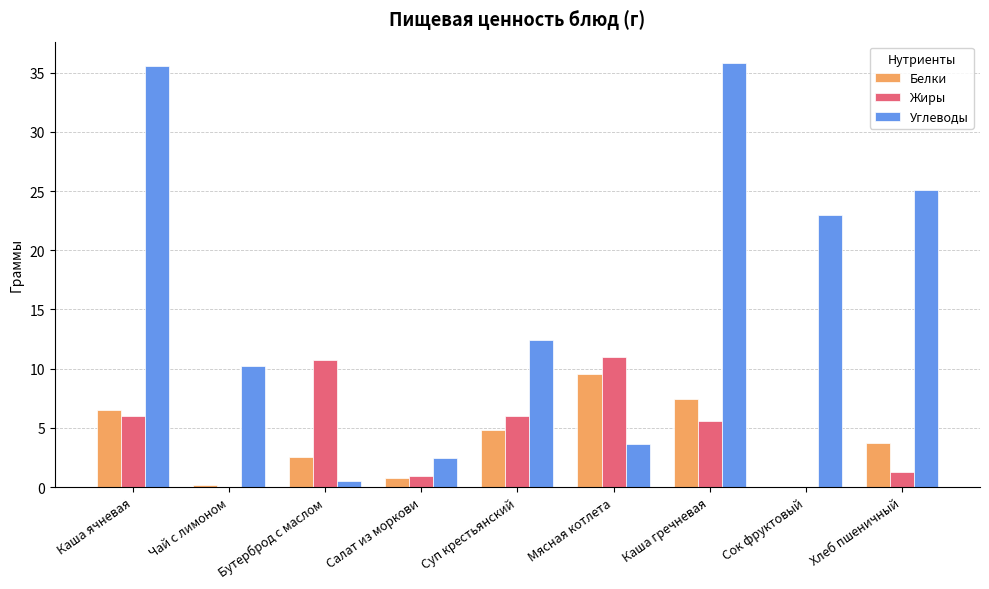

Which series has the largest total across all categories?

Углеводы